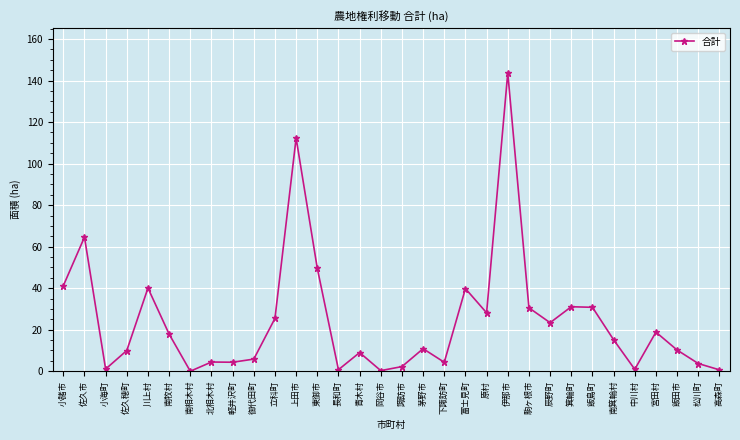

What is the difference between the second highest and minimum values?

112.3